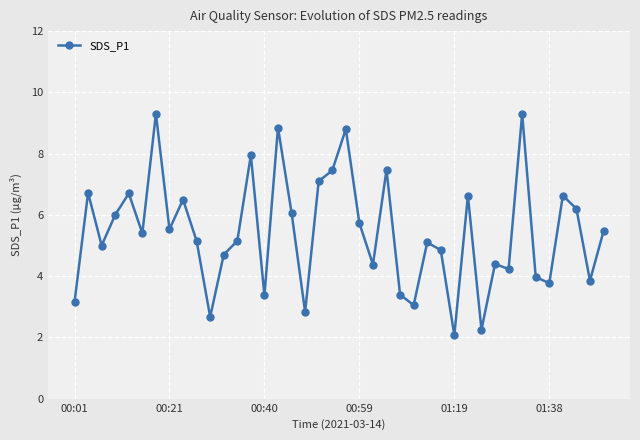

What is the greatest value displayed?

9.3